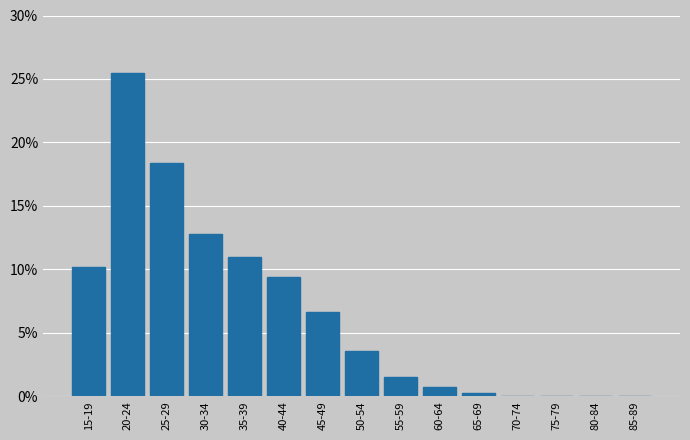

Reading left to right, list all the values displayed in this chart.

15-19=10.2	20-24=25.5	25-29=18.4	30-34=12.8	35-39=11.0	40-44=9.4	45-49=6.6	50-54=3.6	55-59=1.5	60-64=0.8	65-69=0.3	70-74=0.0	75-79=0.0	80-84=0.0	85-89=0.0